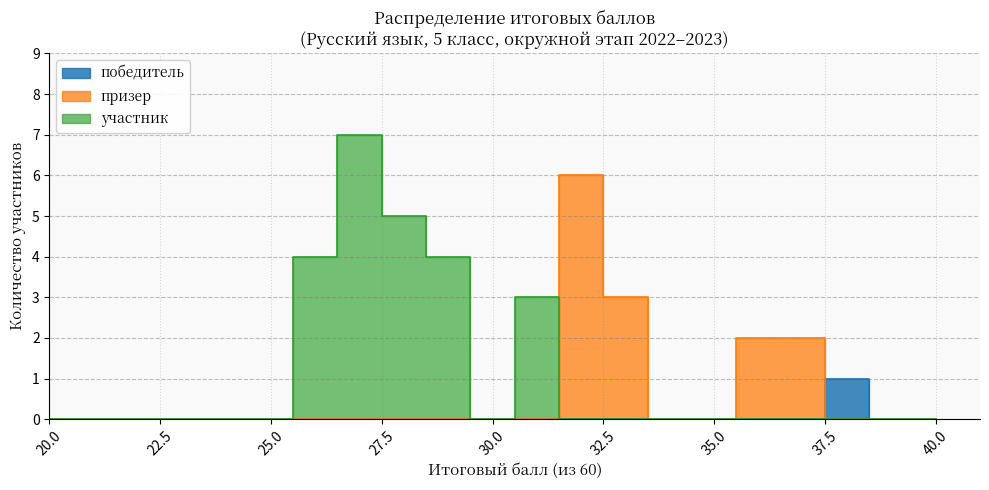

True or false: участник and призер cross at least once.

False